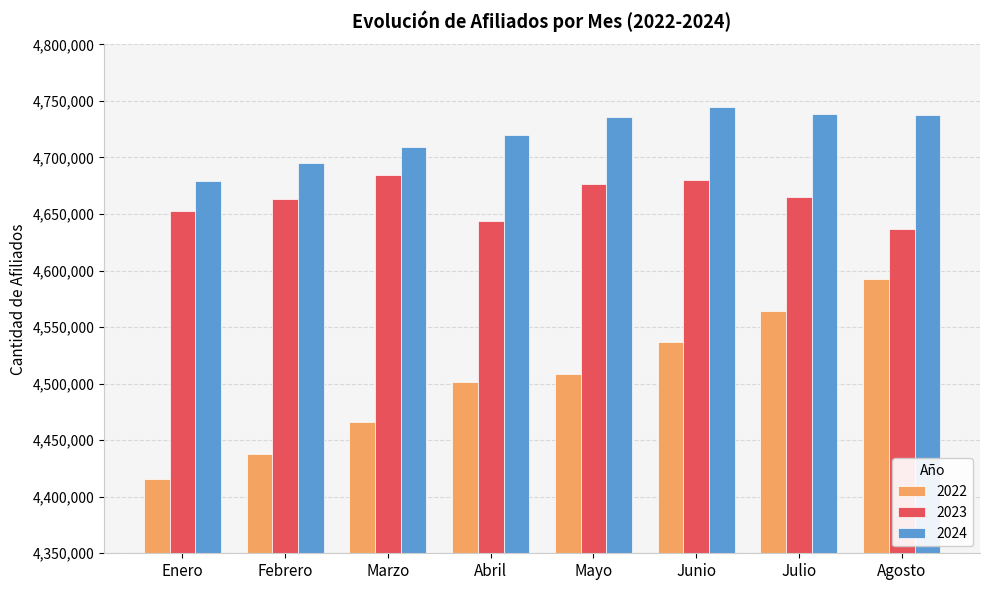

The 2024 series shows 7548910 at Enero. True or false?

False